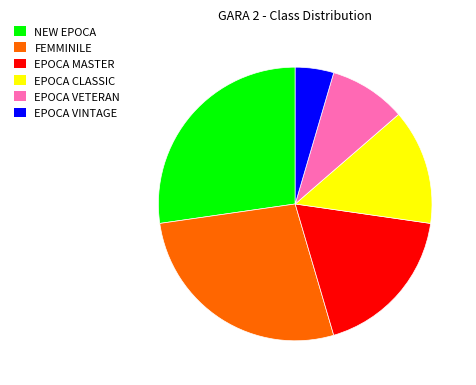

What is the ratio of the value at EPOCA VETERAN to the value at EPOCA CLASSIC?

0.7